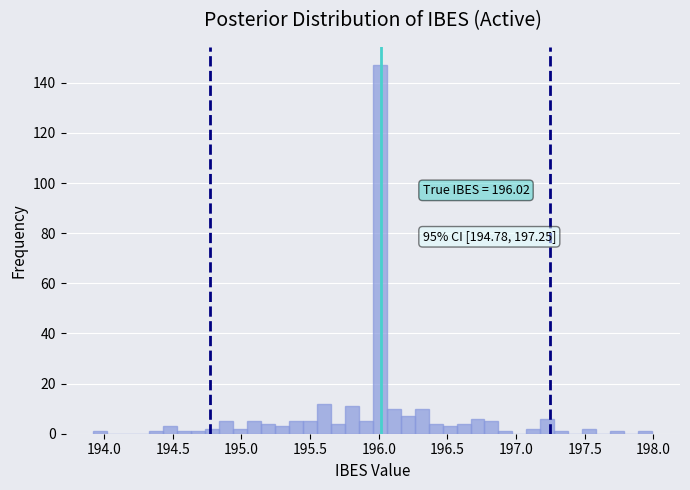

Around what value on the x-axis is the tallest bar? Give the approximate position of its centre, as read against the axis.

196.00